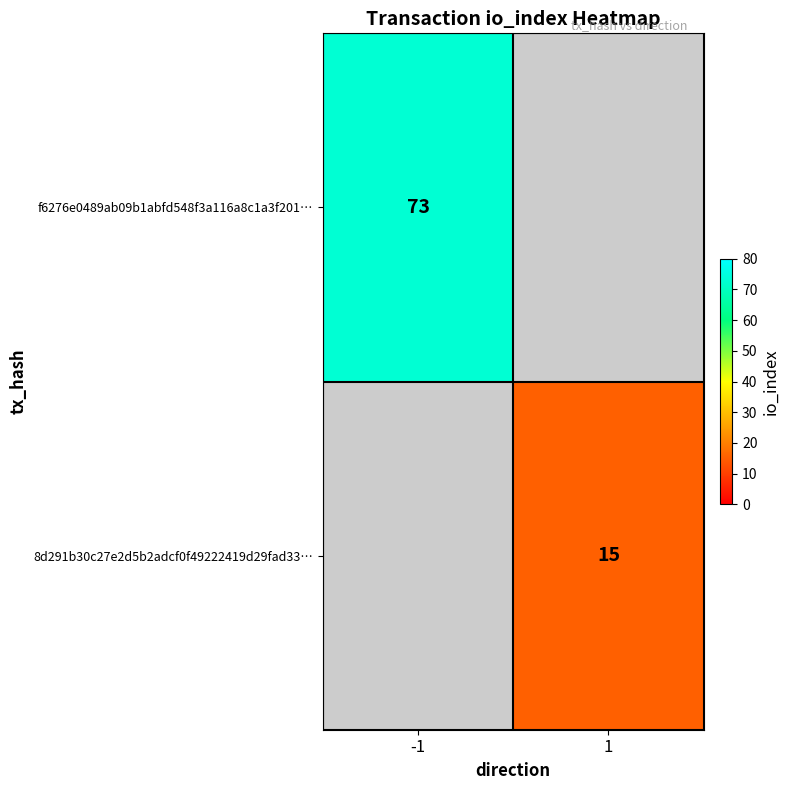

The f6276e0489ab09b1abfd548f3a116a8c1a3f201… series shows 73 at -1. True or false?

True